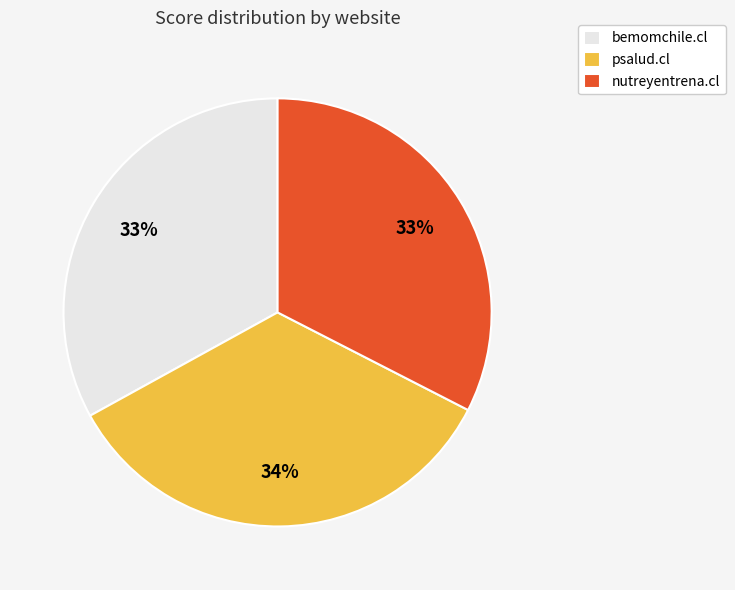

Which category has the biggest portion of the pie?

psalud.cl